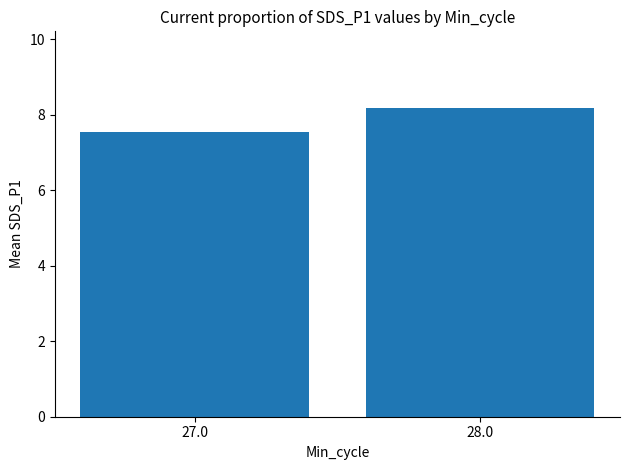

Where does the data first go above 8?

28.0